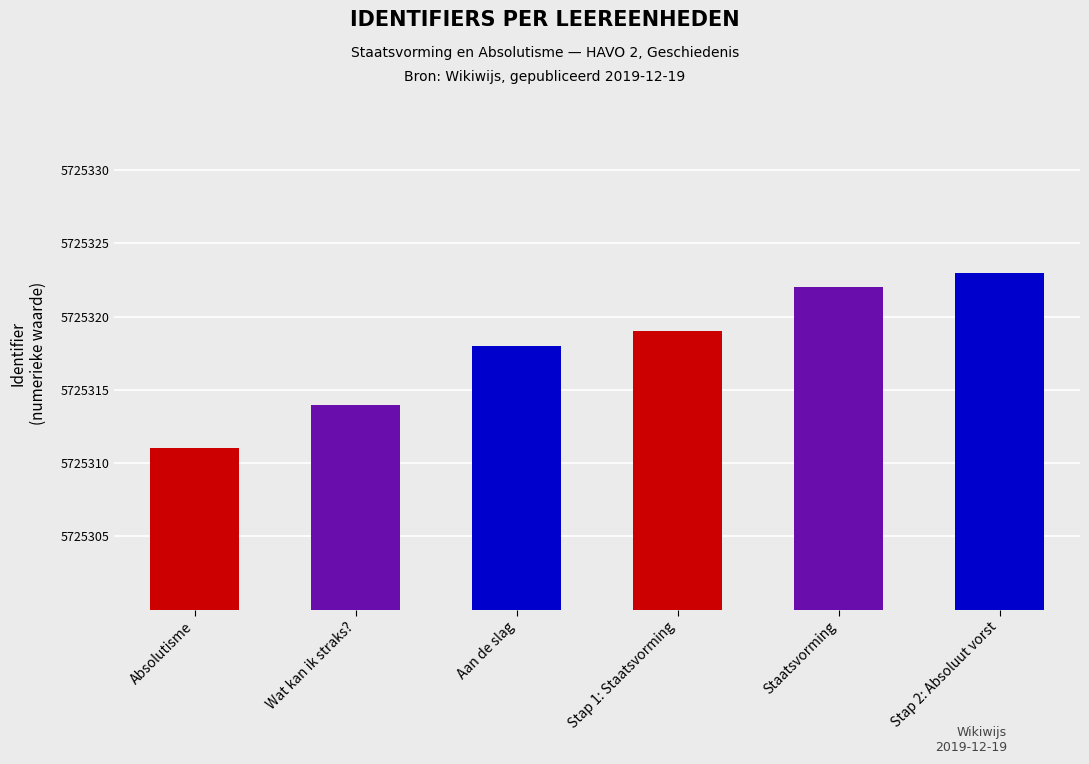

At which category does the chart reach its minimum across all series?

Absolutisme